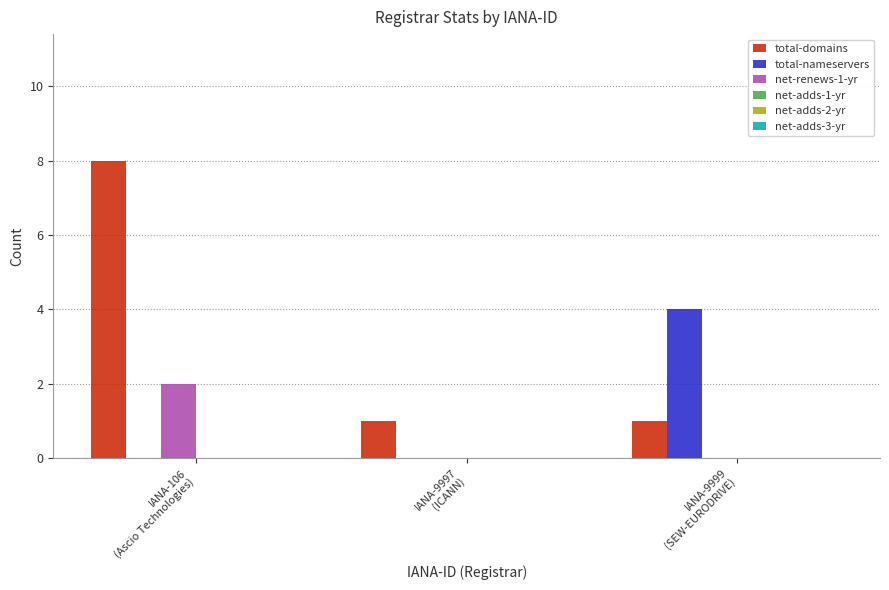

How many distinct data groups are displayed?

3